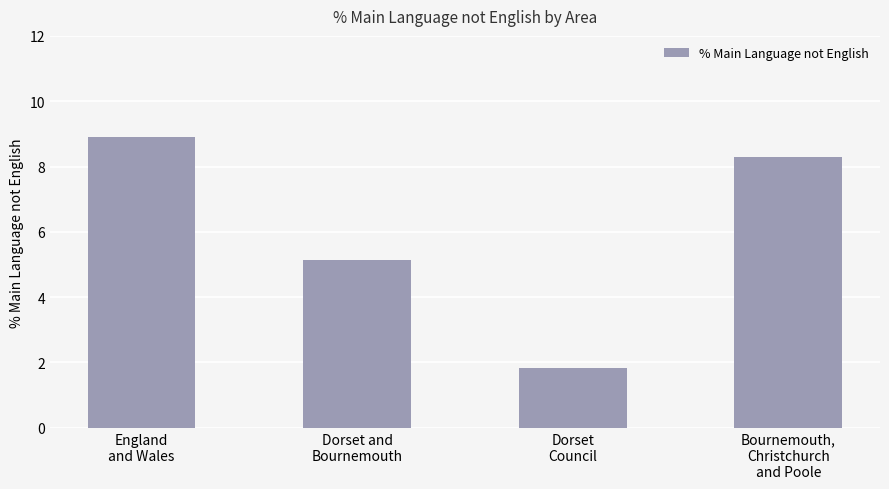

Rank the categories by value from lowest to highest.

Dorset
Council, Dorset and
Bournemouth, Bournemouth,
Christchurch
and Poole, England
and Wales